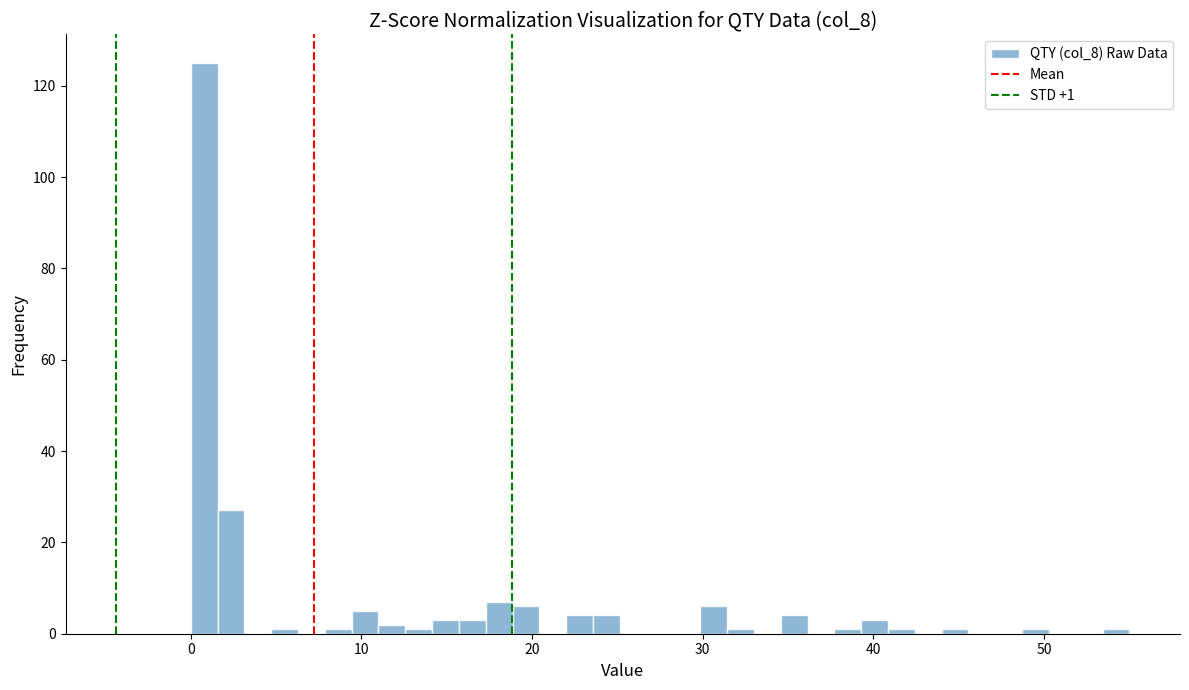

Read against the x-axis, roughly where is the centre of the tallest bar?

1